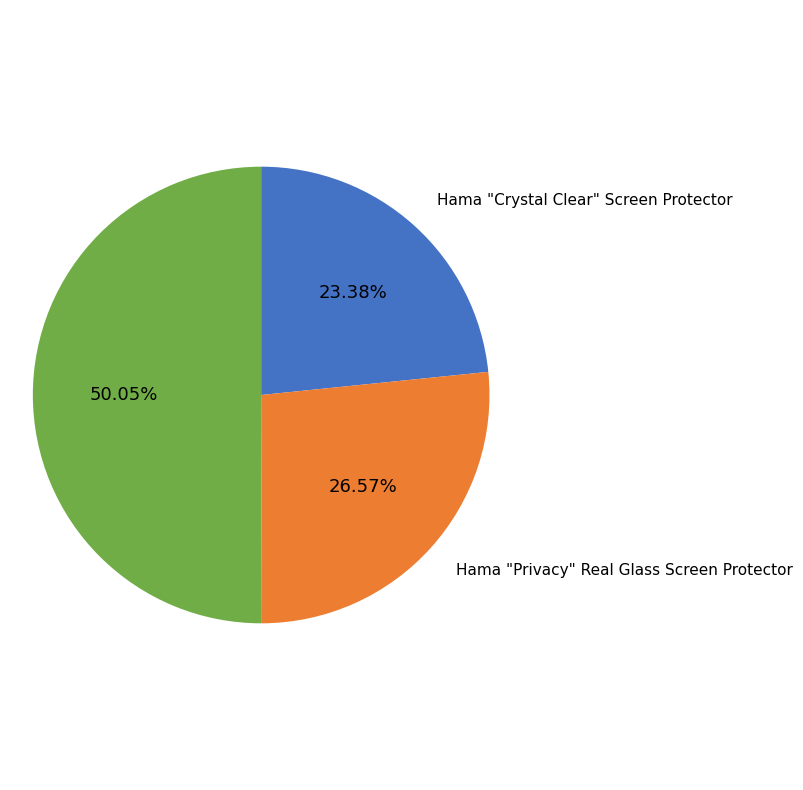

What is the largest slice in the pie chart?

Hama "Hiflex" Display Protection